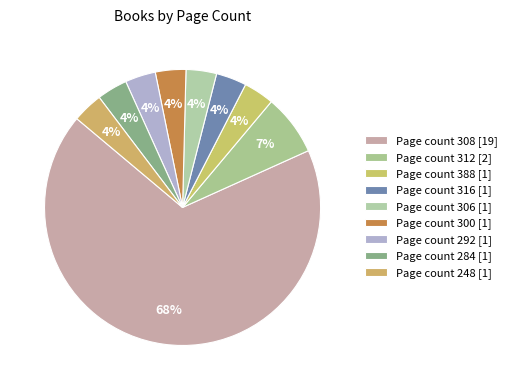

Count the number of slices in the pie.

9